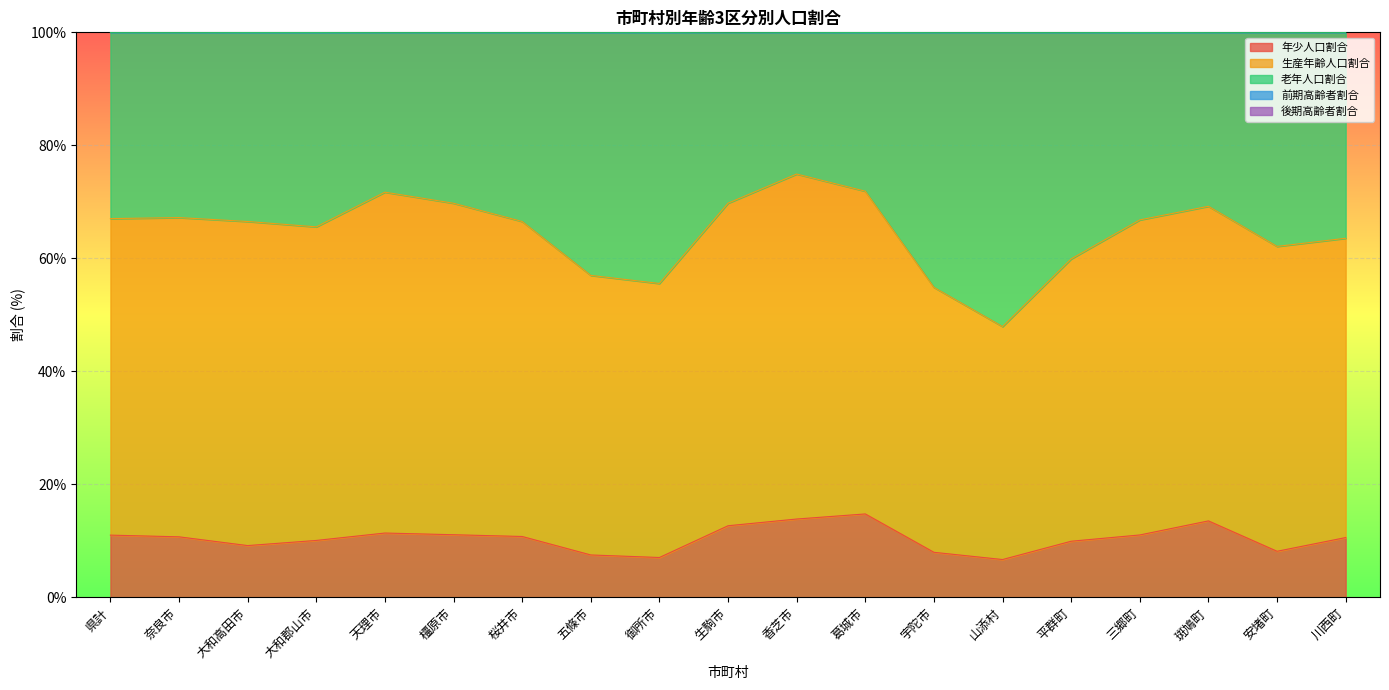

What is the approximate value of 年少人口割合 at 安堵町?

8.2